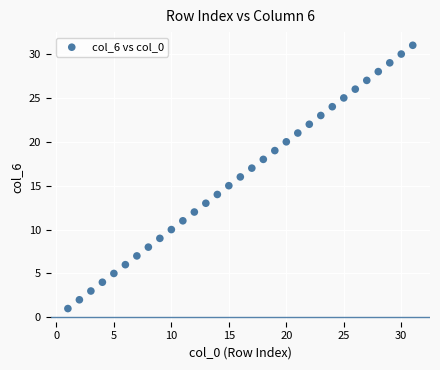

What is the range of Y values (max minus min)?

30